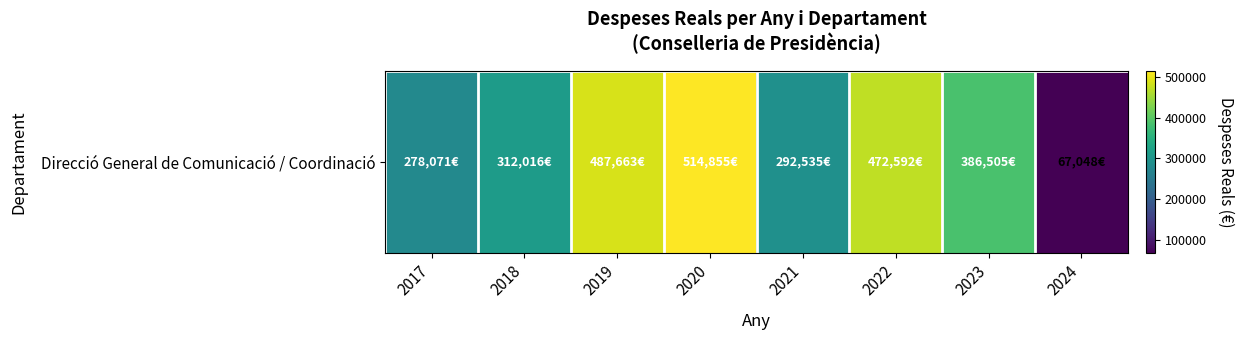

Reading left to right, transcribe all the data shown in this chart.

2017=278070.8	2018=312016.5	2019=487662.9	2020=514854.9	2021=292535.3	2022=472592.4	2023=386505.1	2024=67047.8